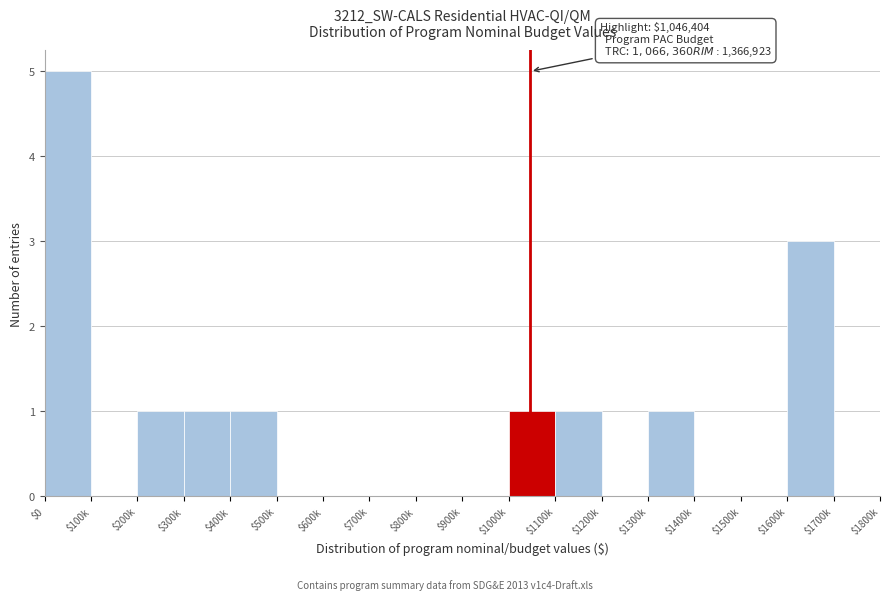

Which category has the highest value across all series?

$0